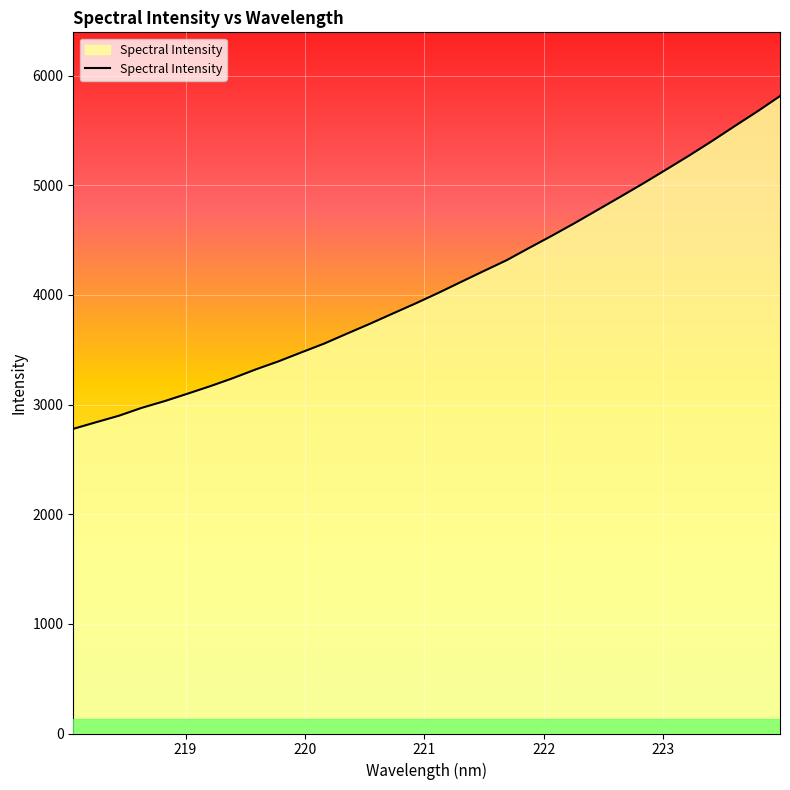

True or false: the data has more than 2 interior local peaks.

False